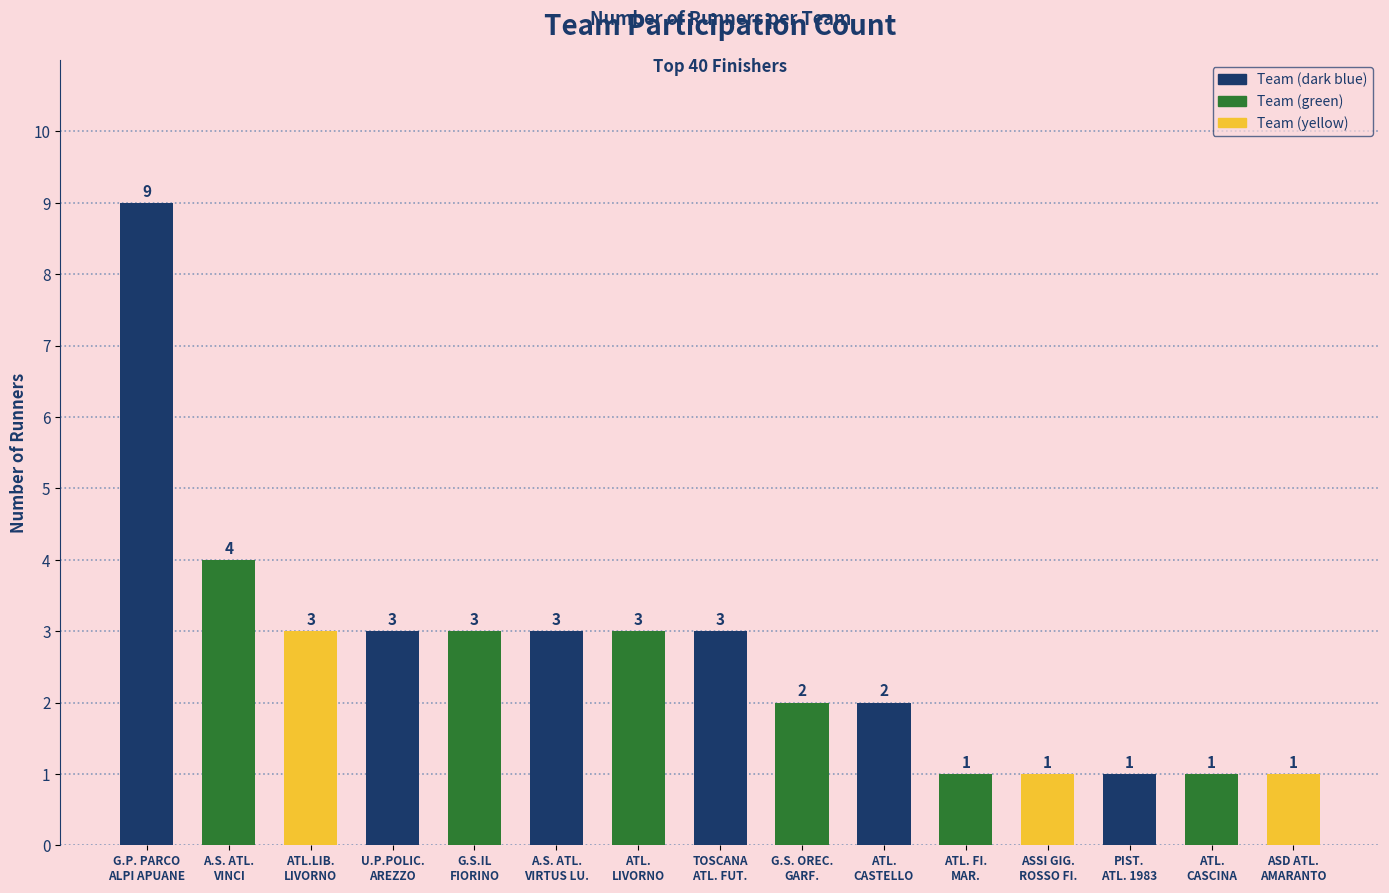

How many data points are less than 3?

7